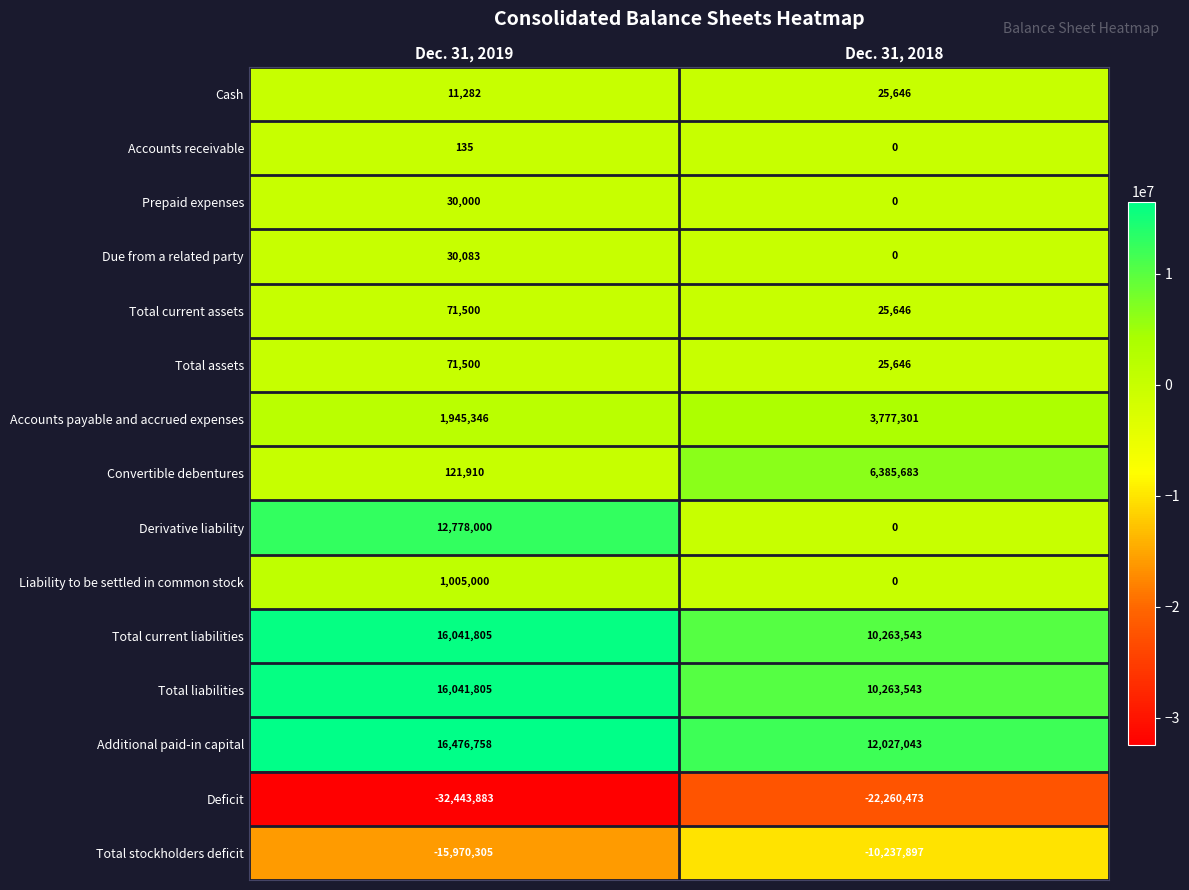

The Total current liabilities series shows 10263543 at Dec. 31, 2018. True or false?

True